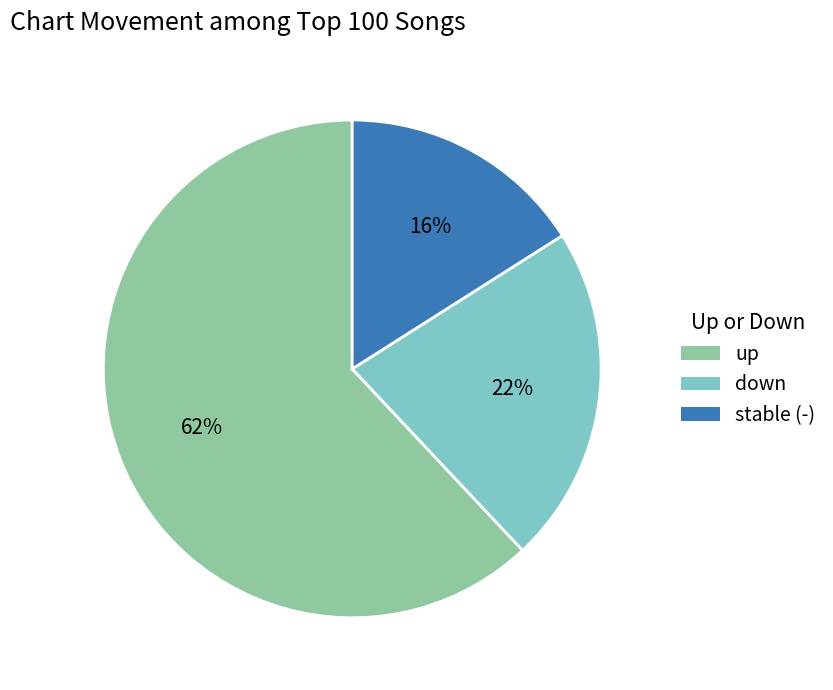

Approximately how many times larger is the value at stable (-) compared to up?

0.3